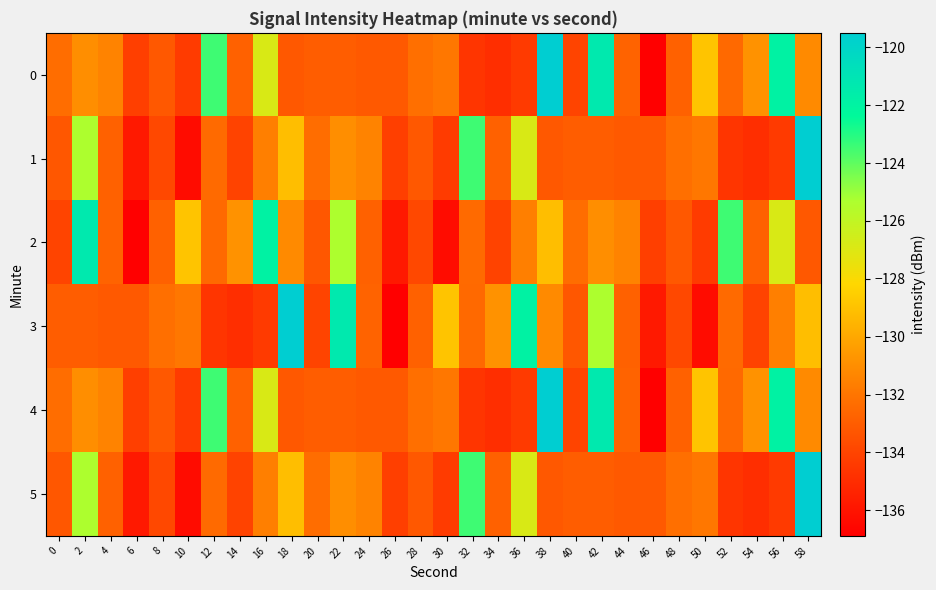

Reading left to right, extract all data points from this chart.

0: 0=-132.3	2=-131.0	4=-131.5	6=-134.2	8=-133.2	10=-134.3	12=-123.5	14=-132.8	16=-126.9	18=-133.2	20=-133.0	22=-133.0	24=-133.1	26=-133.1	28=-132.2	30=-131.9	32=-134.6	34=-134.9	36=-134.4	38=-119.5	40=-134.0	42=-121.3	44=-132.7	46=-136.9	48=-132.8	50=-128.9	52=-132.5	54=-130.8	56=-121.9	58=-131.1
1: 0=-133.2	2=-125.3	4=-132.8	6=-135.8	8=-133.8	10=-136.4	12=-132.5	14=-134.0	16=-131.6	18=-129.1	20=-132.3	22=-131.0	24=-131.5	26=-134.2	28=-133.2	30=-134.3	32=-123.5	34=-132.8	36=-126.9	38=-133.2	40=-133.0	42=-133.0	44=-133.1	46=-133.1	48=-132.2	50=-131.9	52=-134.6	54=-134.9	56=-134.4	58=-119.5
2: 0=-134.0	2=-121.3	4=-132.7	6=-136.9	8=-132.8	10=-128.9	12=-132.5	14=-130.8	16=-121.9	18=-131.1	20=-133.2	22=-125.3	24=-132.8	26=-135.8	28=-133.8	30=-136.4	32=-132.5	34=-134.0	36=-131.6	38=-129.1	40=-132.3	42=-131.0	44=-131.5	46=-134.2	48=-133.2	50=-134.3	52=-123.5	54=-132.8	56=-126.9	58=-133.2
3: 0=-133.0	2=-133.0	4=-133.1	6=-133.1	8=-132.2	10=-131.9	12=-134.6	14=-134.9	16=-134.4	18=-119.5	20=-134.0	22=-121.3	24=-132.7	26=-136.9	28=-132.8	30=-128.9	32=-132.5	34=-130.8	36=-121.9	38=-131.1	40=-133.2	42=-125.3	44=-132.8	46=-135.8	48=-133.8	50=-136.4	52=-132.5	54=-134.0	56=-131.6	58=-129.1
4: 0=-132.3	2=-131.0	4=-131.5	6=-134.2	8=-133.2	10=-134.3	12=-123.5	14=-132.8	16=-126.9	18=-133.2	20=-133.0	22=-133.0	24=-133.1	26=-133.1	28=-132.2	30=-131.9	32=-134.6	34=-134.9	36=-134.4	38=-119.5	40=-134.0	42=-121.3	44=-132.7	46=-136.9	48=-132.8	50=-128.9	52=-132.5	54=-130.8	56=-121.9	58=-131.1
5: 0=-133.2	2=-125.3	4=-132.8	6=-135.8	8=-133.8	10=-136.4	12=-132.5	14=-134.0	16=-131.6	18=-129.1	20=-132.3	22=-131.0	24=-131.5	26=-134.2	28=-133.2	30=-134.3	32=-123.5	34=-132.8	36=-126.9	38=-133.2	40=-133.0	42=-133.0	44=-133.1	46=-133.1	48=-132.2	50=-131.9	52=-134.6	54=-134.9	56=-134.4	58=-119.5